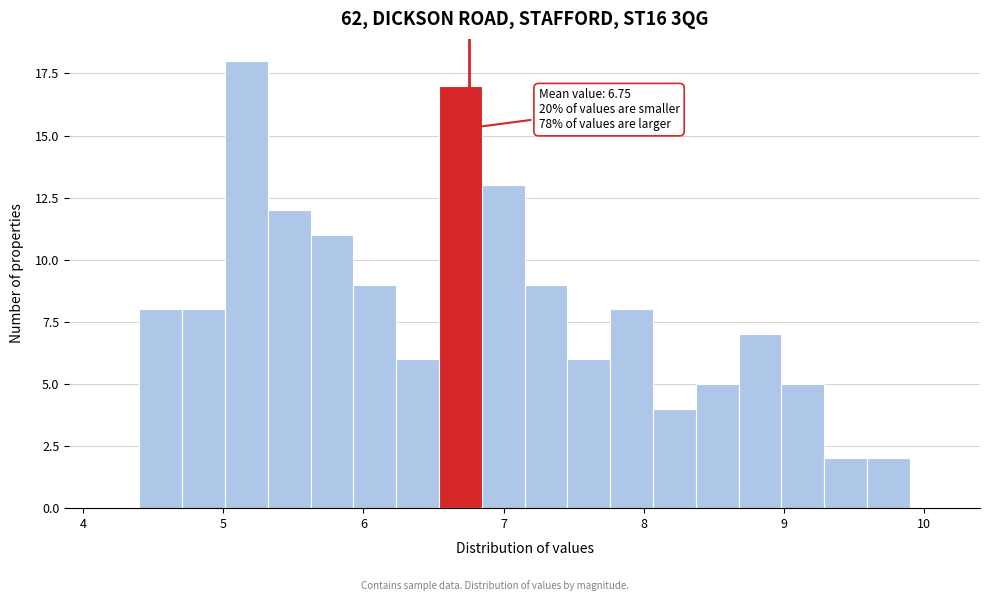

Around what value on the x-axis is the tallest bar? Give the approximate position of its centre, as read against the axis.

5.2